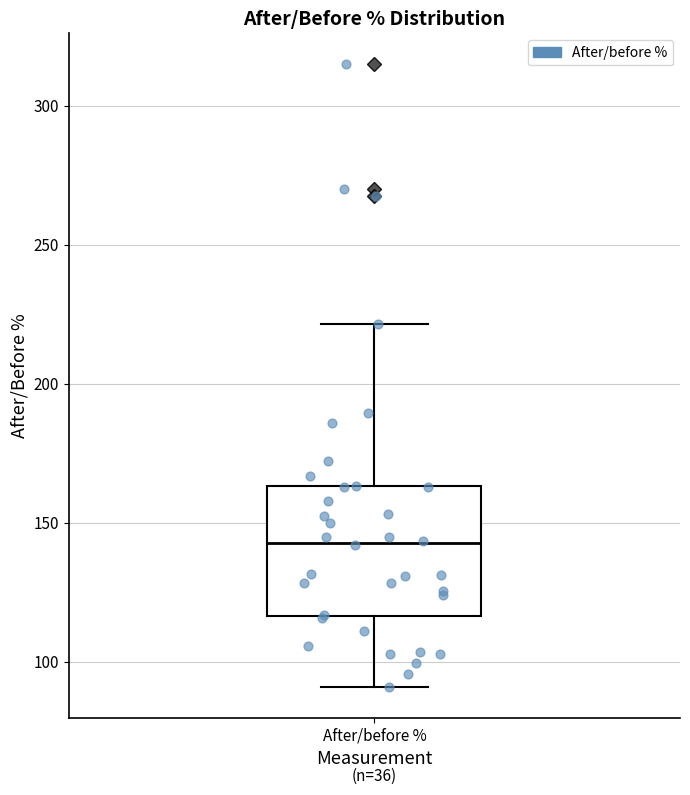

Transcribe this box plot: give where the median line is, the range the box spans, and where the two whiskers end, as read against the y-axis. The values are not printed on the chart, so give them approximately, as read against the axis.

median 145, box 115 to 165, whiskers 90 to 220